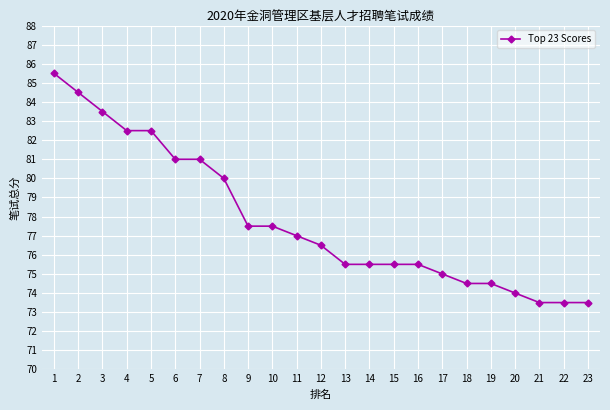

Reading left to right, extract all data points from this chart.

85.5	84.5	83.5	82.5	82.5	81.0	81.0	80.0	77.5	77.5	77.0	76.5	75.5	75.5	75.5	75.5	75.0	74.5	74.5	74.0	73.5	73.5	73.5